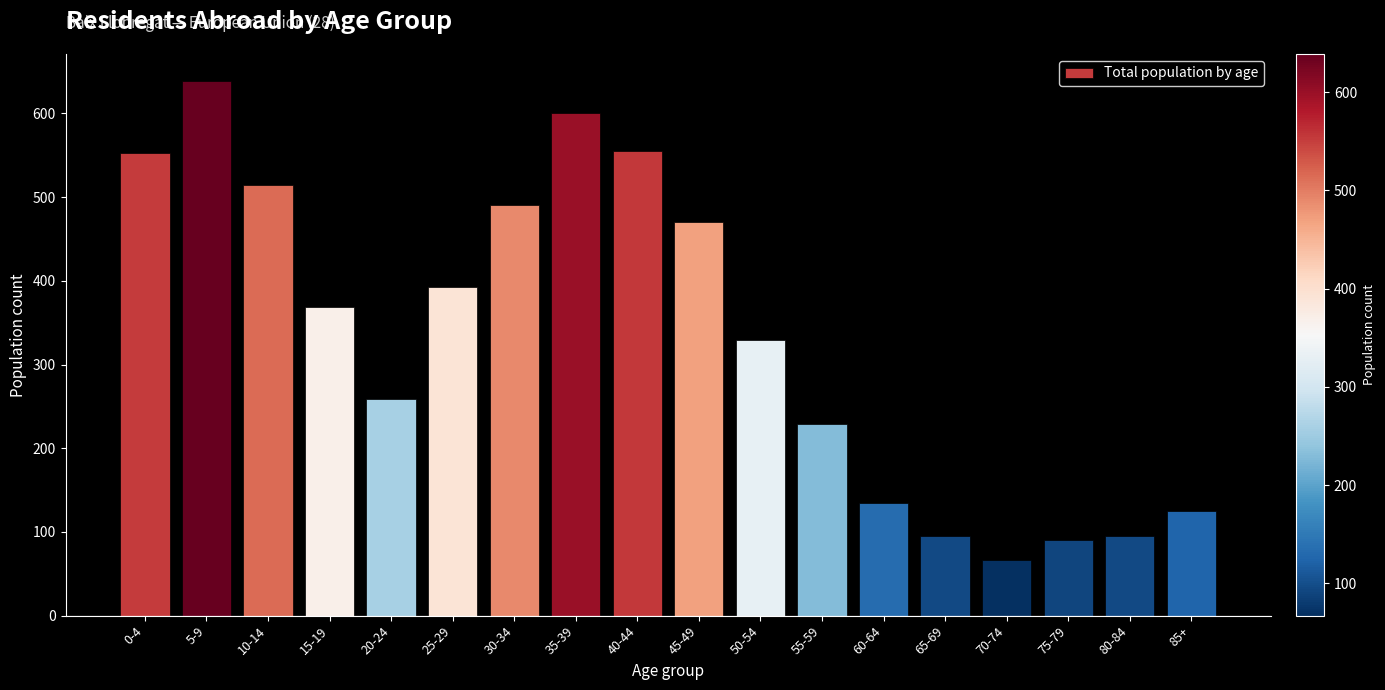

What is the greatest value displayed?

639